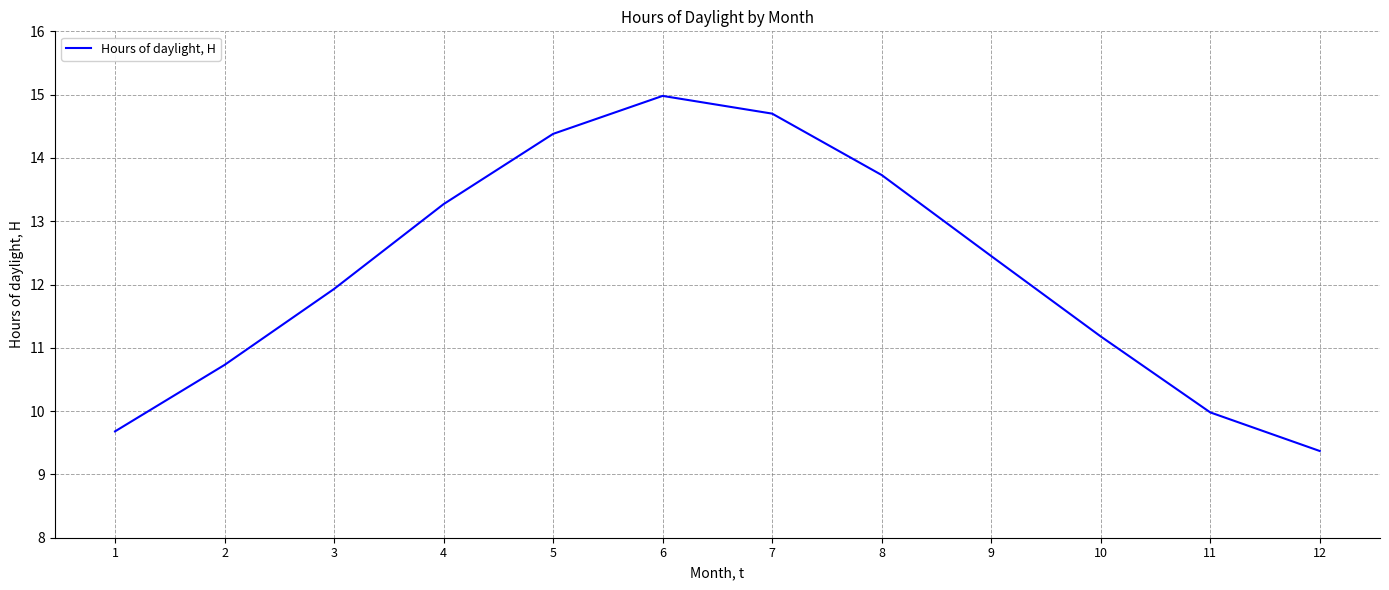

The chart shows a value of 10.0 at 11. True or false?

True